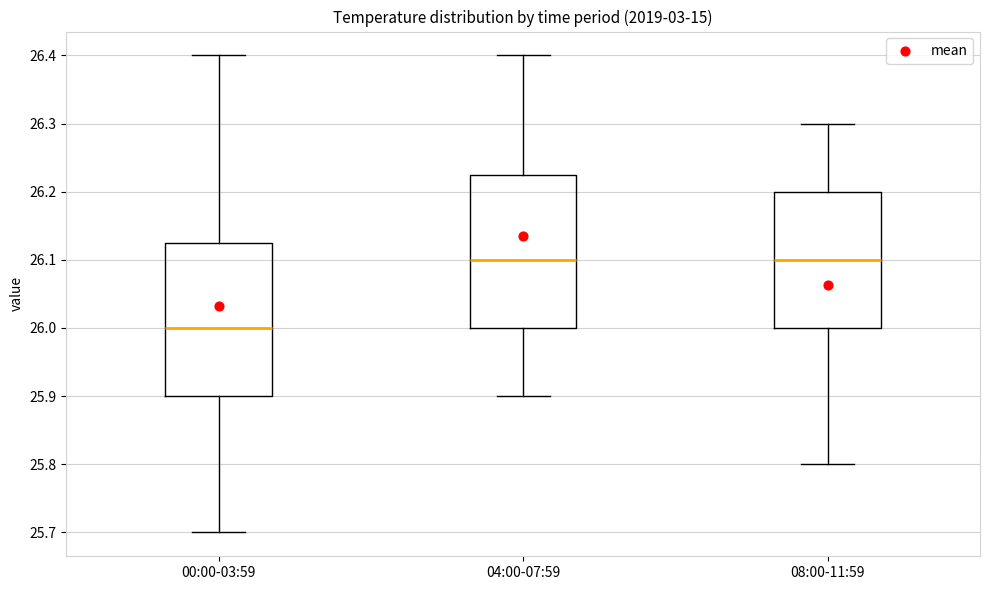

Where does the median line of the box for 08:00-11:59 sit on the y-axis? The values are not printed on the chart, so give them approximately, as read against the axis.

26.10